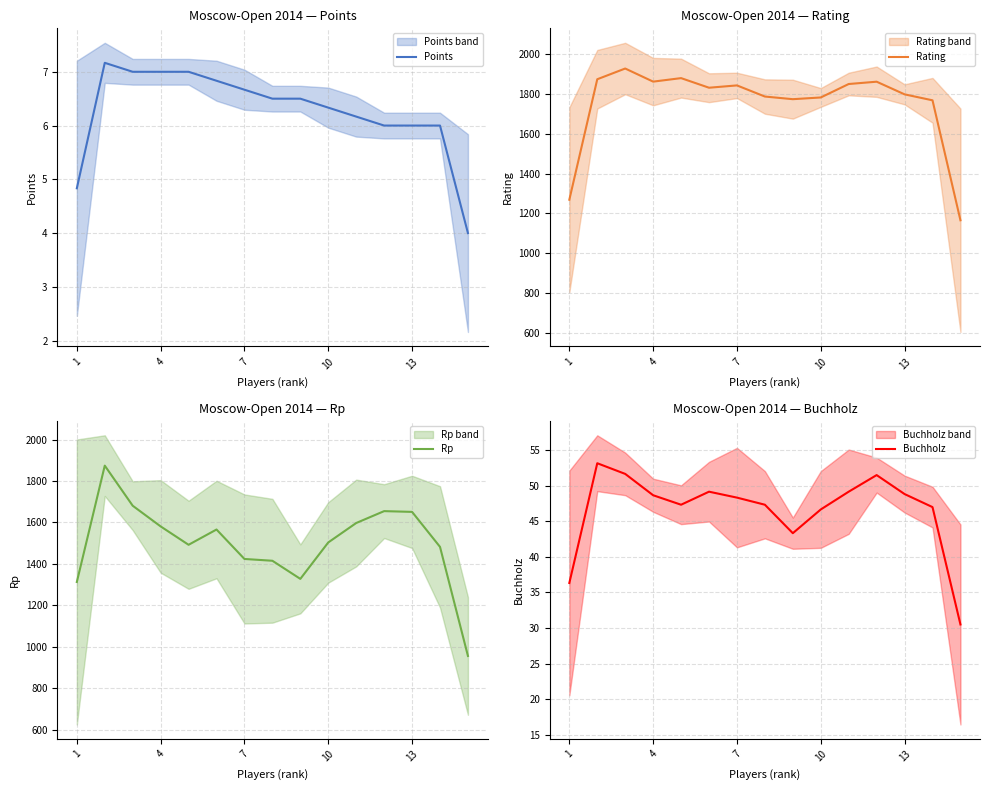

True or false: Buchholz has a value of 10.4 at 1.

False